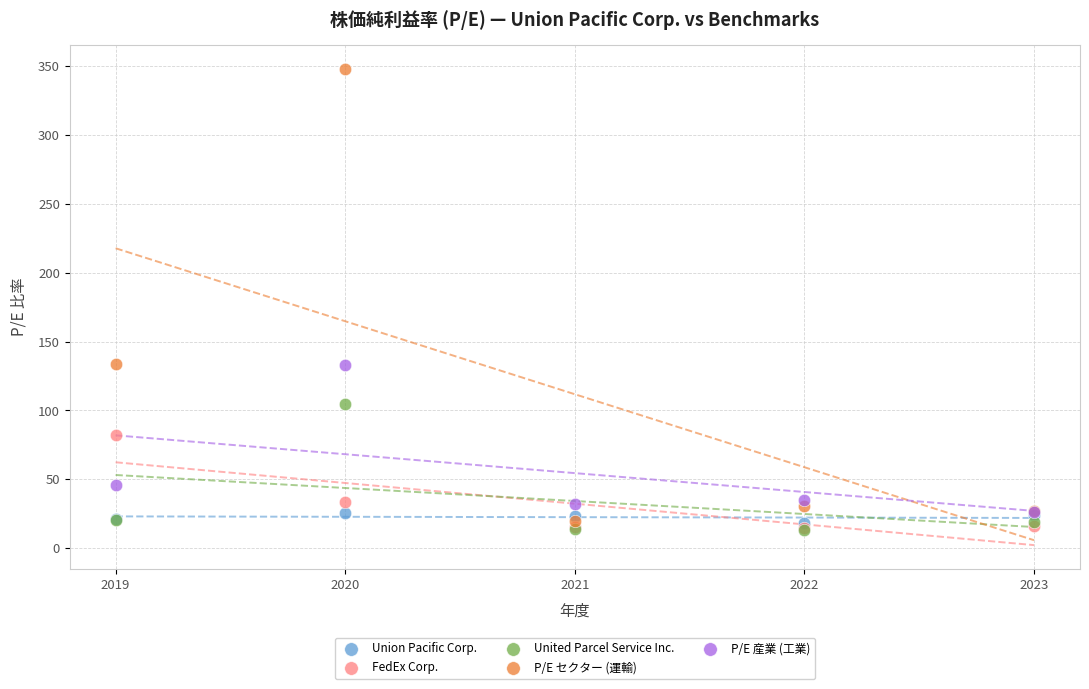

What are all the series names shown in the legend?

Union Pacific Corp., FedEx Corp., United Parcel Service Inc., P/E セクター (運輸), P/E 産業 (工業)